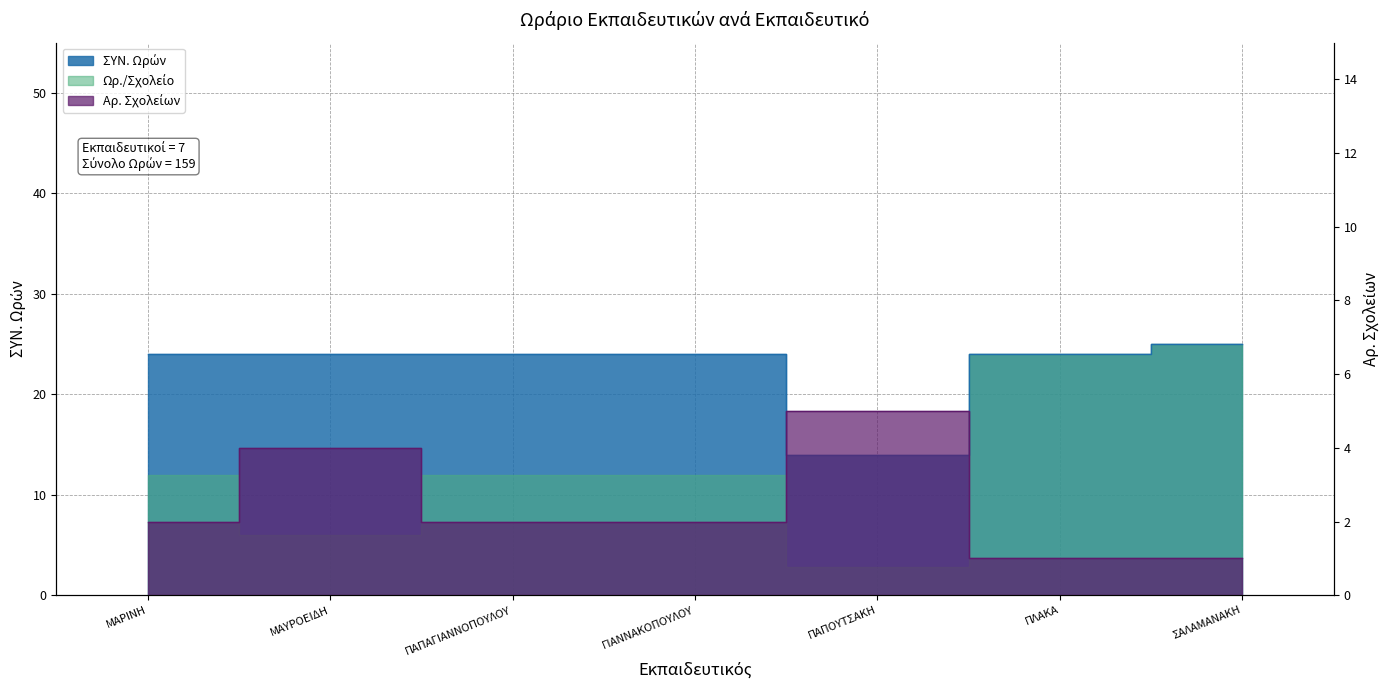

At how many categories does at least one series exceed 8?

7